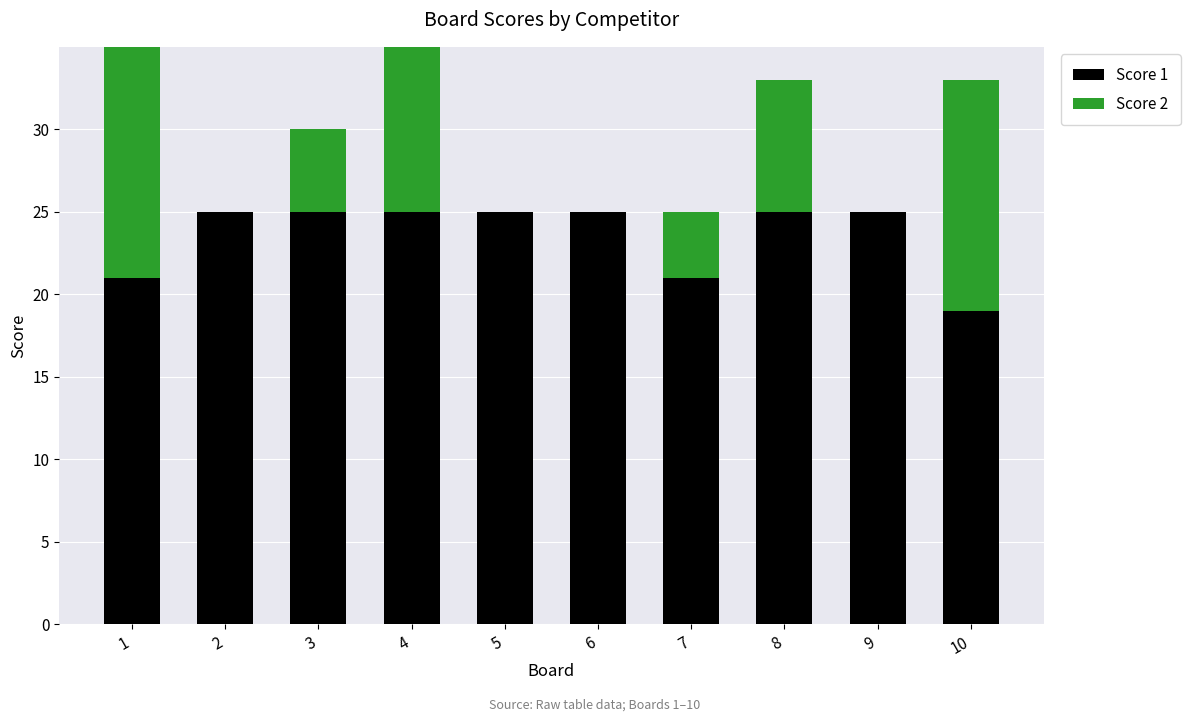

How many bars are there in each group?

2